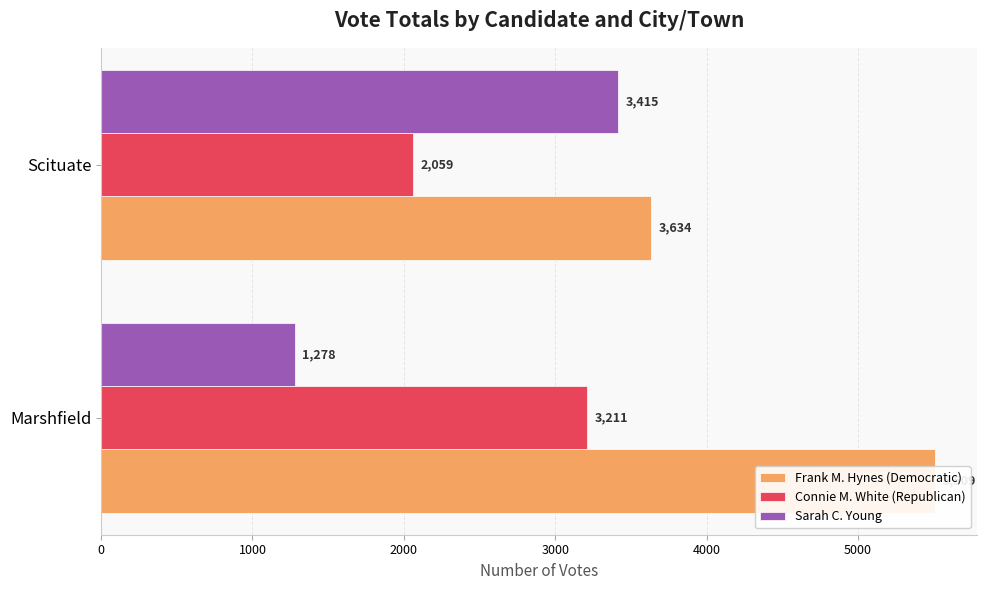

How many bars are there in each group?

3